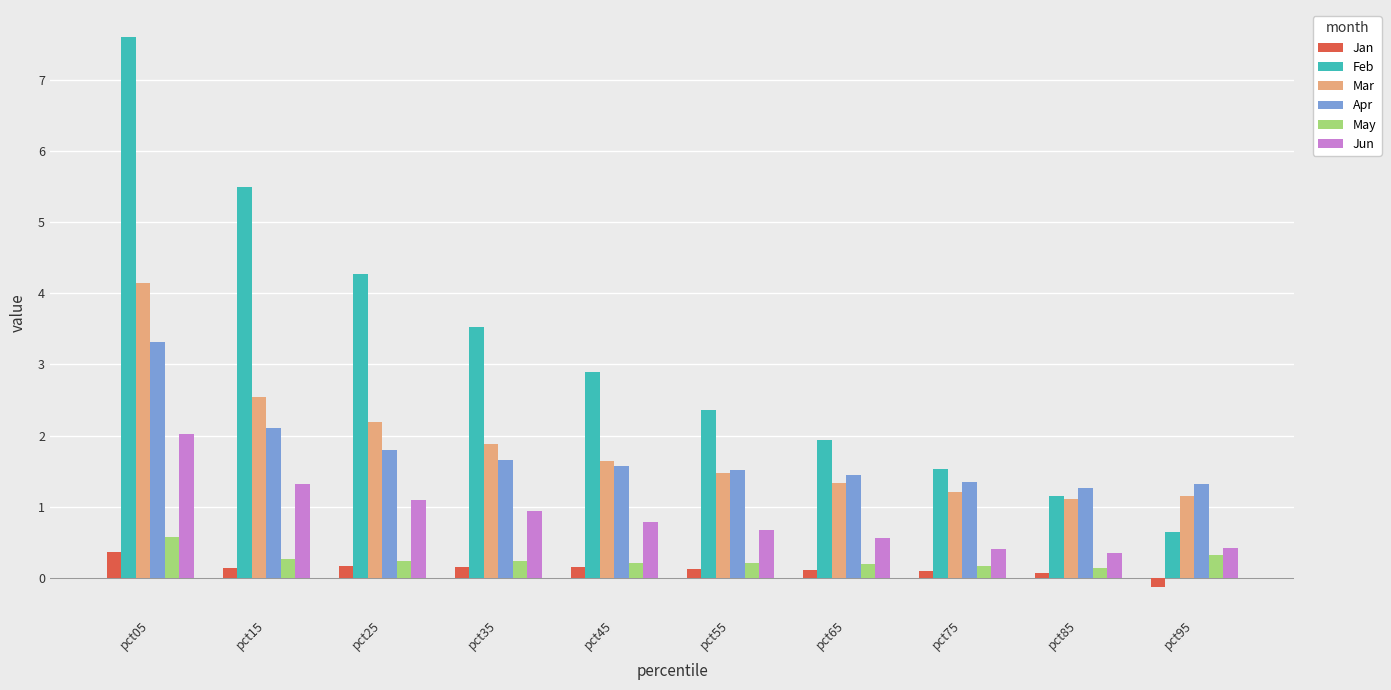

What is the total value across all series at pct45?

7.2